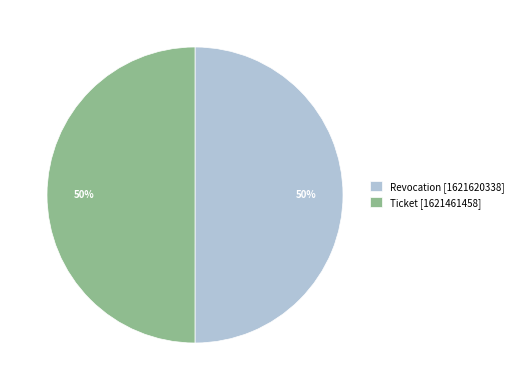

What is the ratio of the value at Revocation [1621620338] to the value at Ticket [1621461458]?

1.0